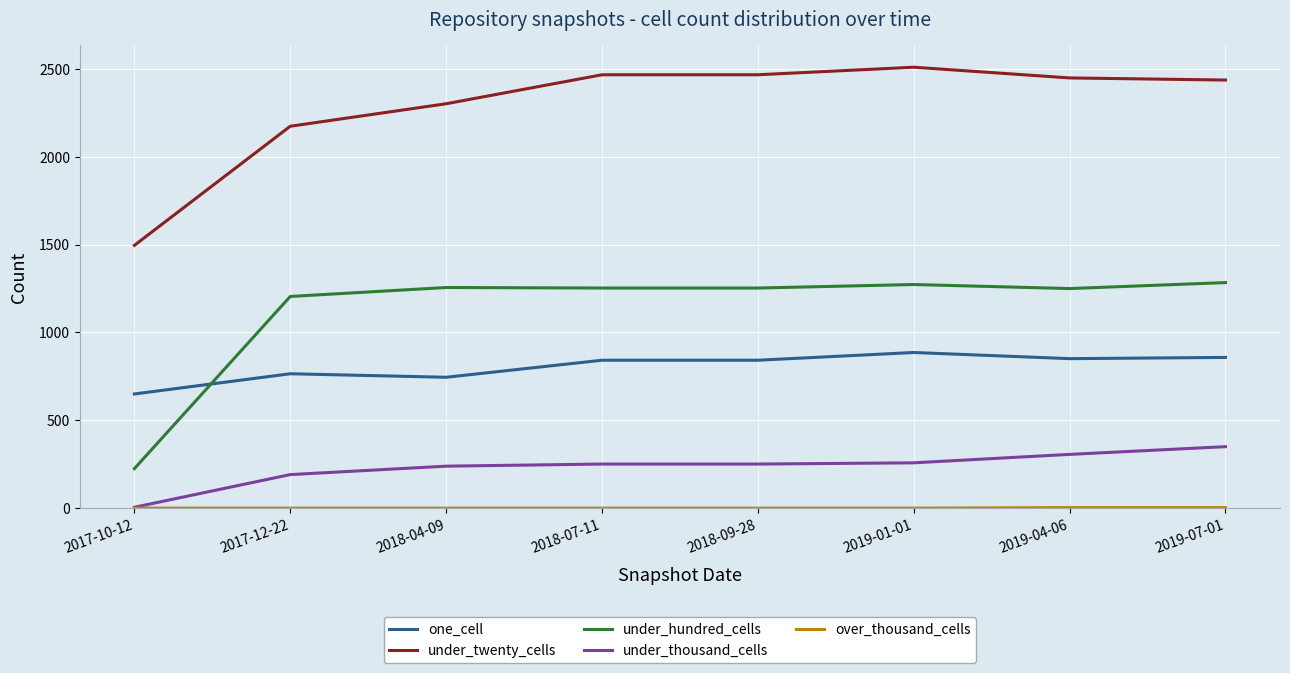

At which label is under_twenty_cells closest to 2003?

2017-12-22